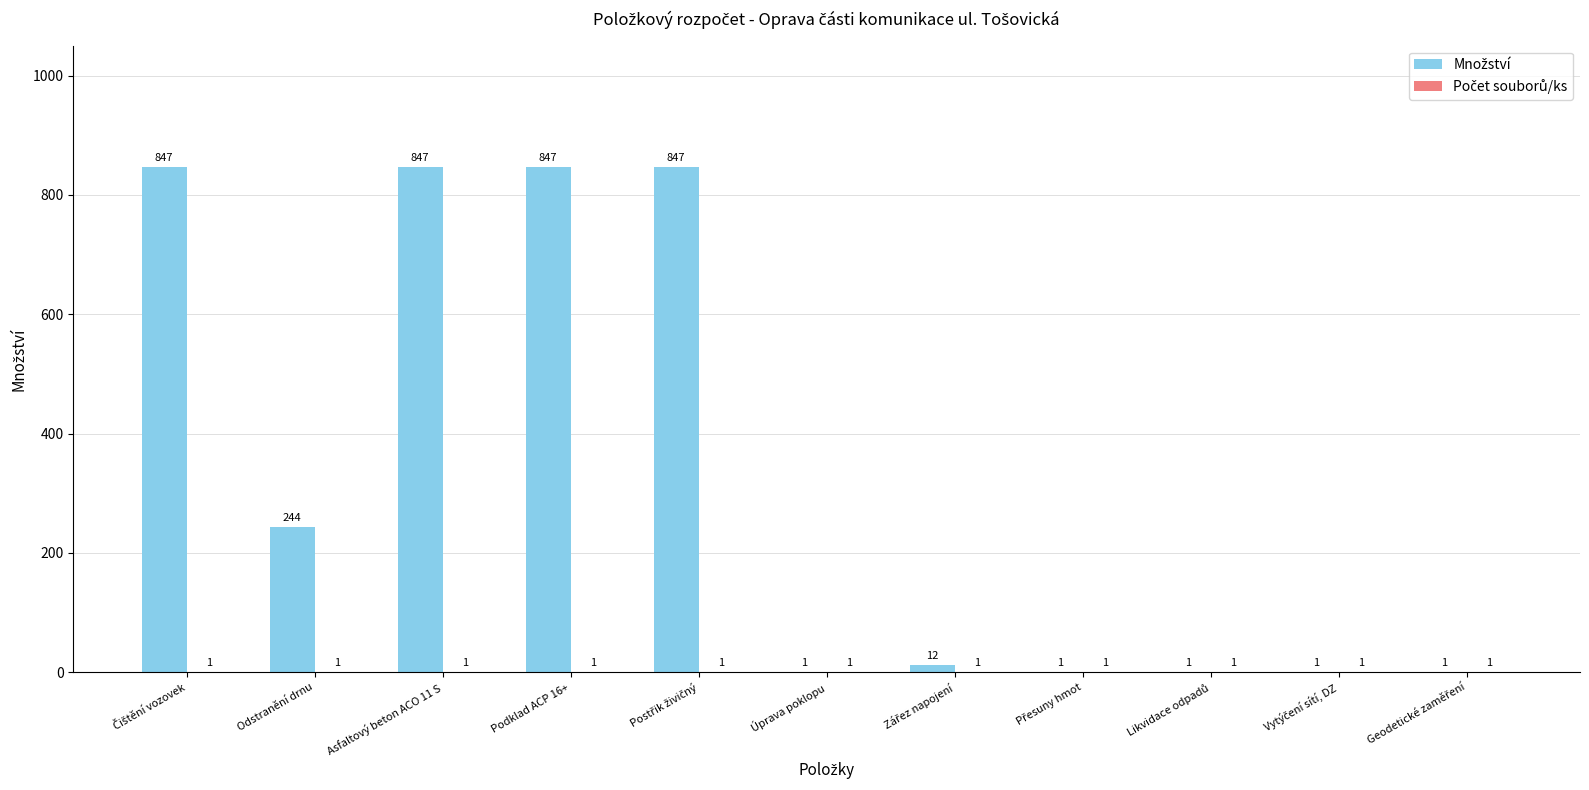

What is the maximum value shown in the chart?

847